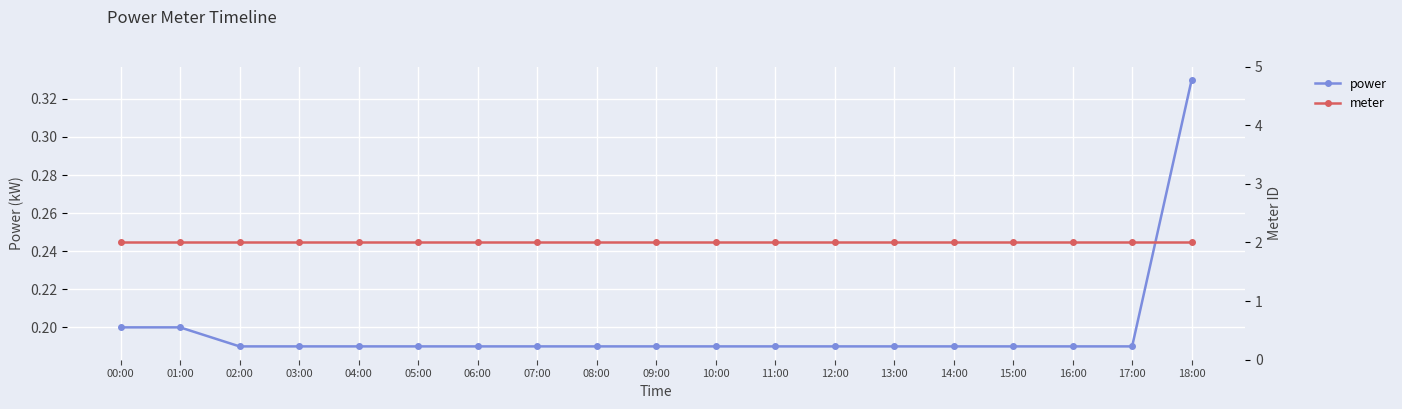

What is the label of the 13th point from the left?

12:00